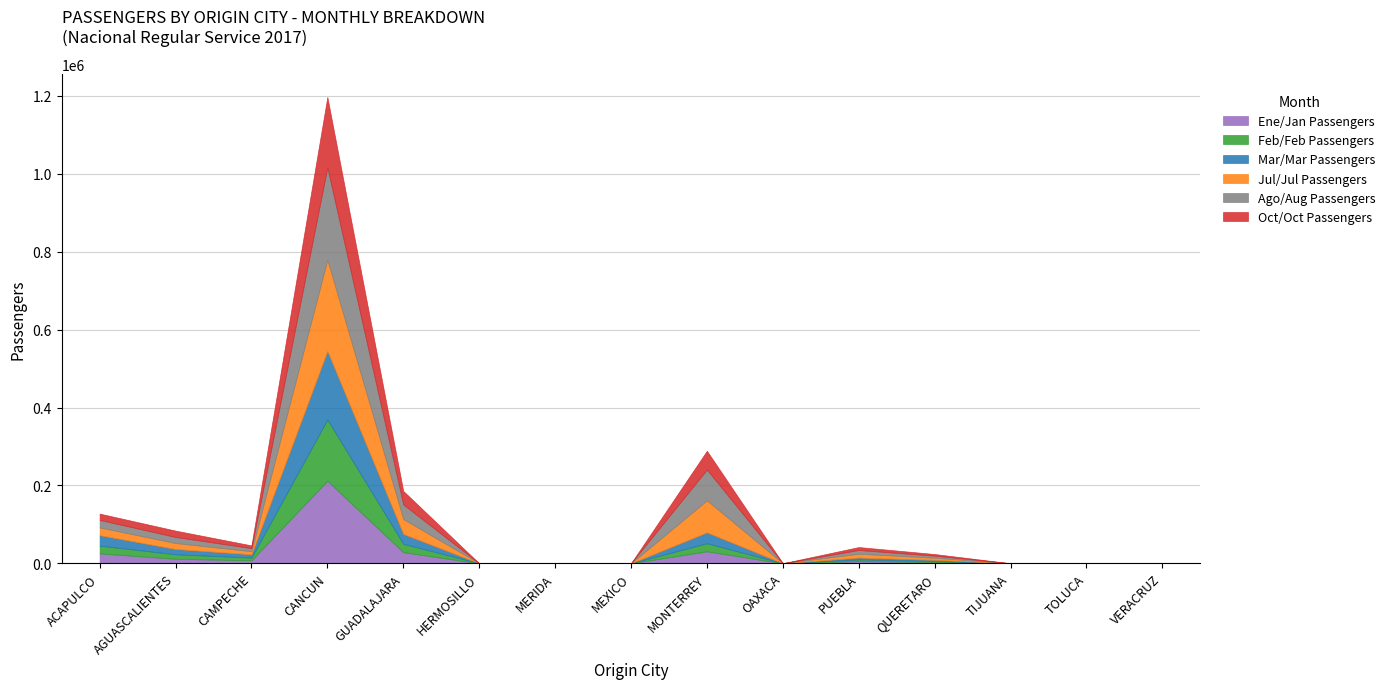

What is the difference between the maximum and minimum values in the Feb/Feb Passengers series?

157271